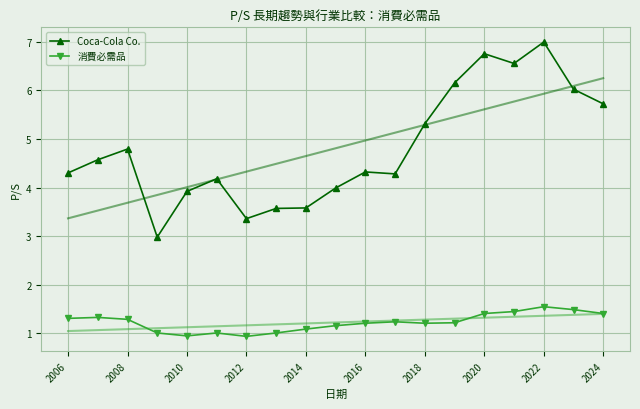

List the series in order of their peak value, lowest first.

消費必需品, Coca-Cola Co.